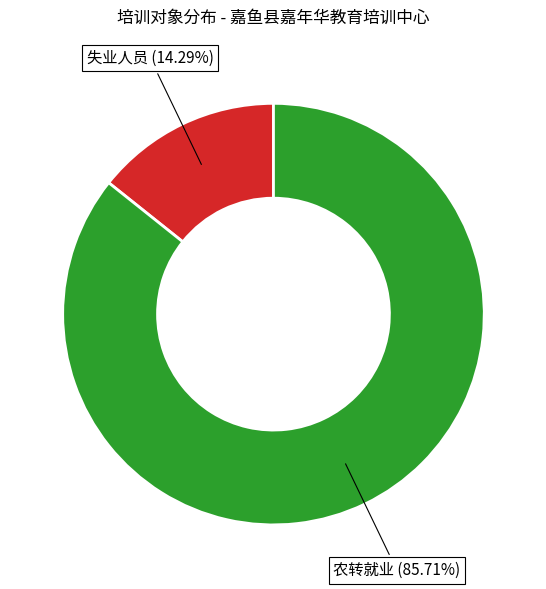

Does any single category account for the majority?

Yes